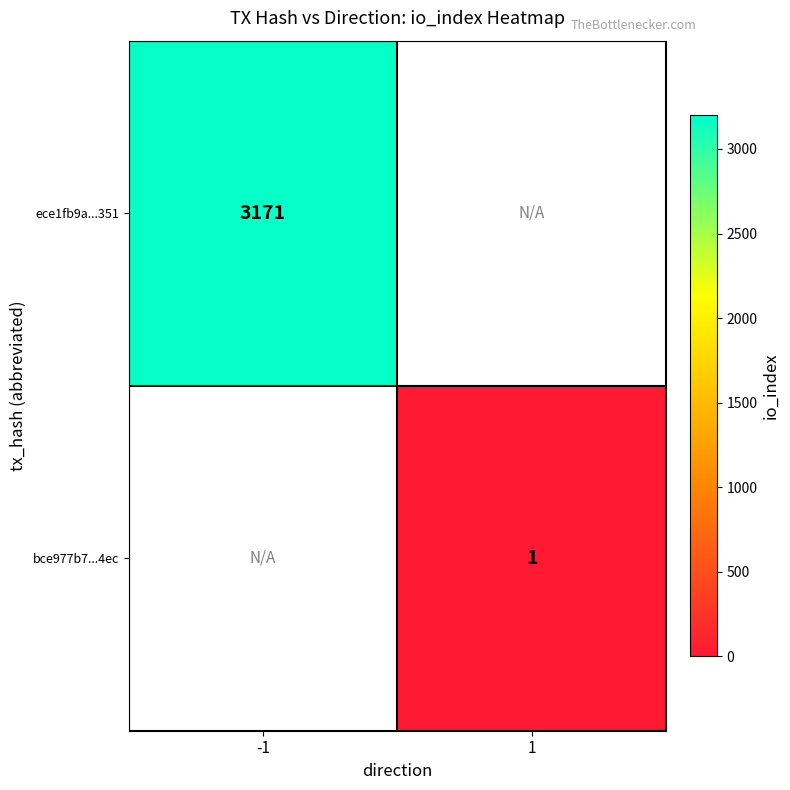

The bce977b7...4ec series shows 0.4 at 1. True or false?

False